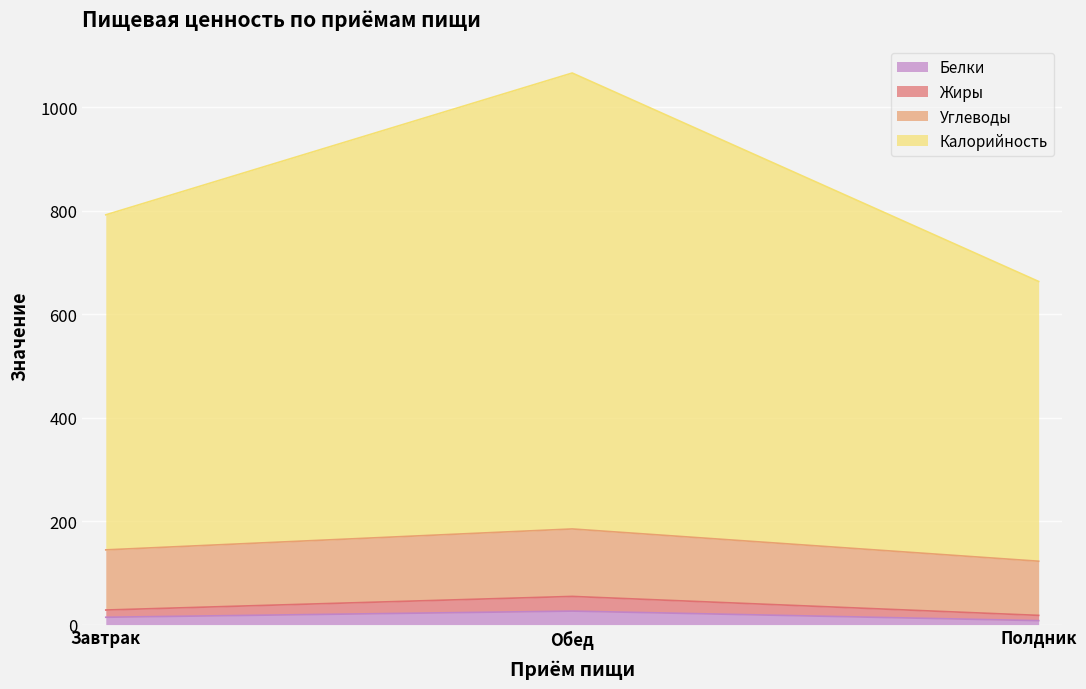

Is it true that Жиры equals 54.4 at Обед?

True